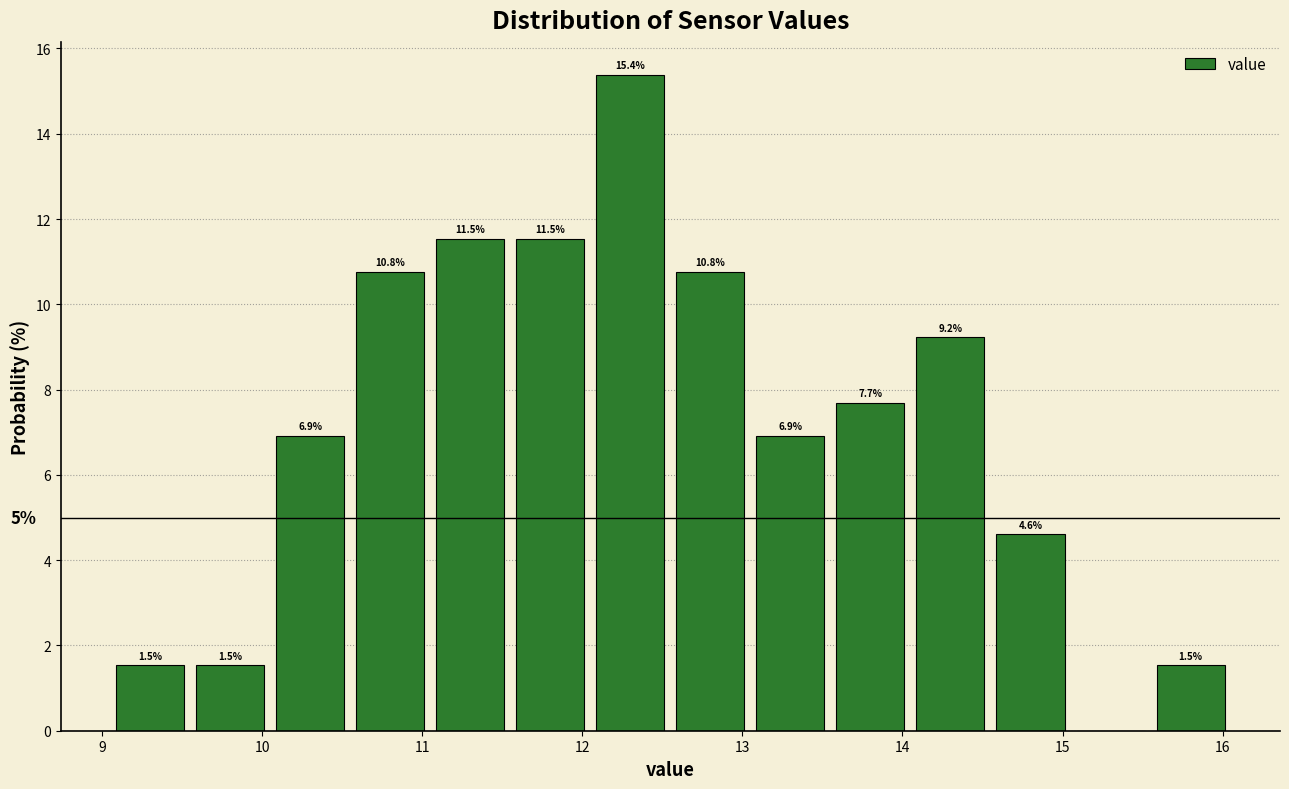

Which range on the x-axis has the tallest bar?

12.05 to 12.55